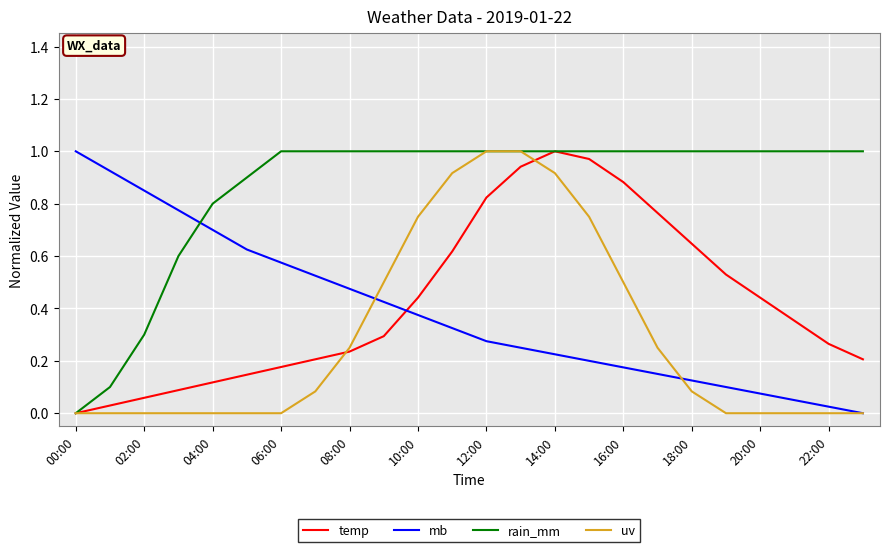

Which series has the largest total across all categories?

rain_mm